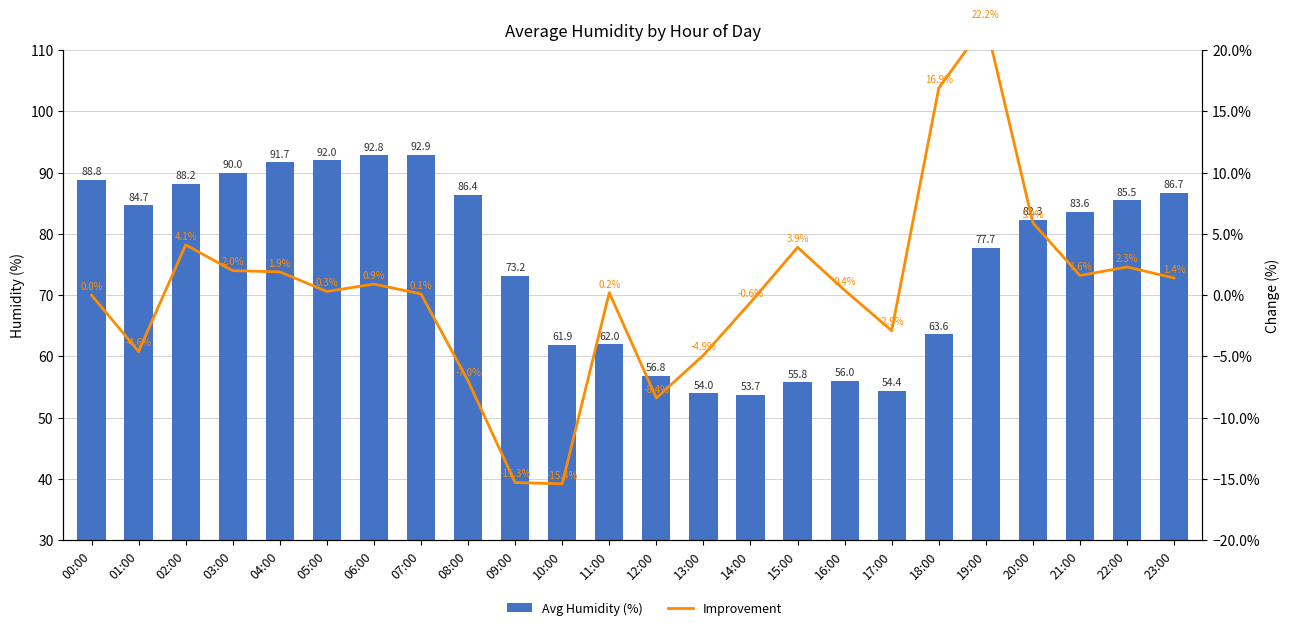

Rank the categories by Avg Humidity (%) value from lowest to highest.

14:00, 13:00, 17:00, 15:00, 16:00, 12:00, 10:00, 11:00, 18:00, 09:00, 19:00, 20:00, 21:00, 01:00, 22:00, 08:00, 23:00, 02:00, 00:00, 03:00, 04:00, 05:00, 06:00, 07:00